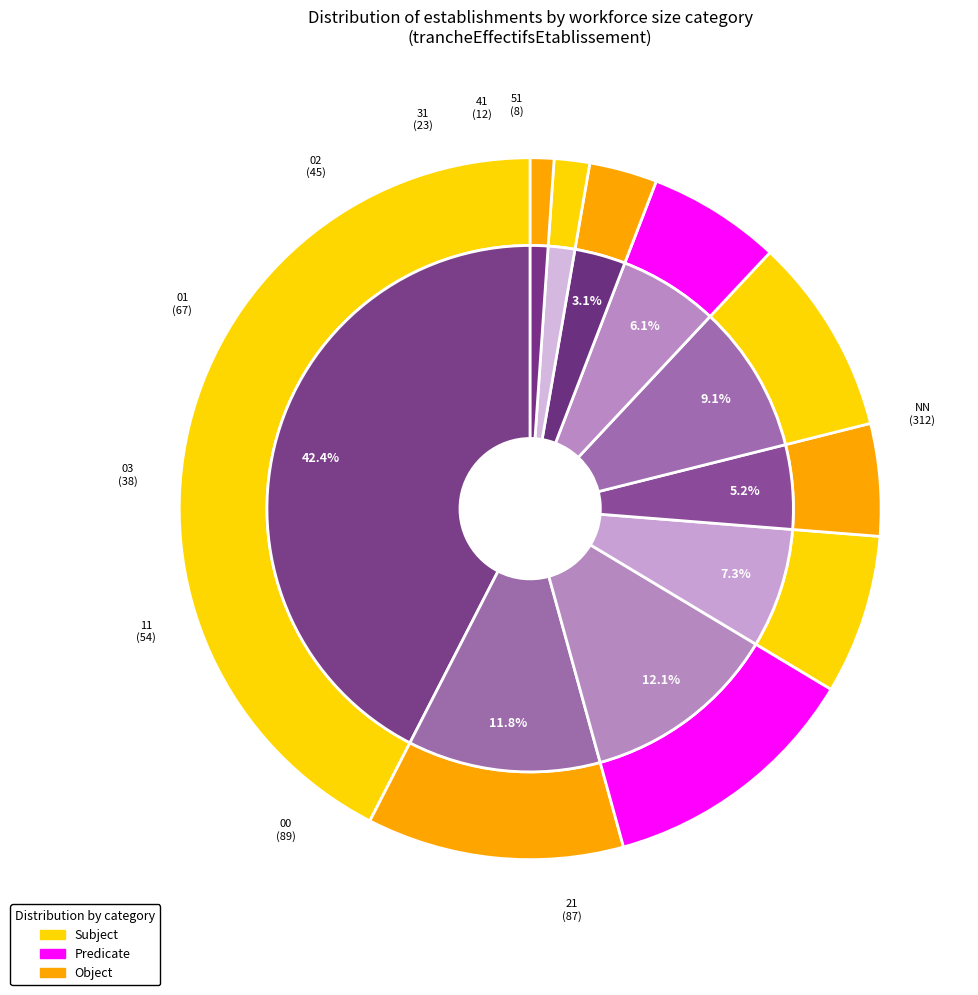

What percentage is NOT represented by NN?

57.6%